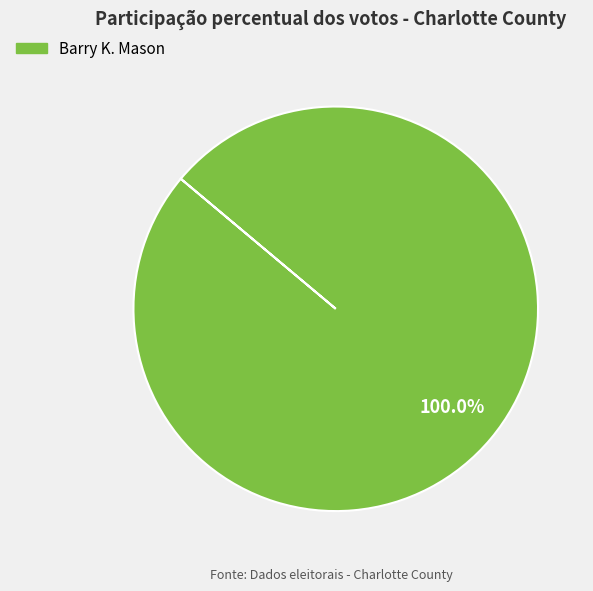

How many segments does this pie chart have?

1